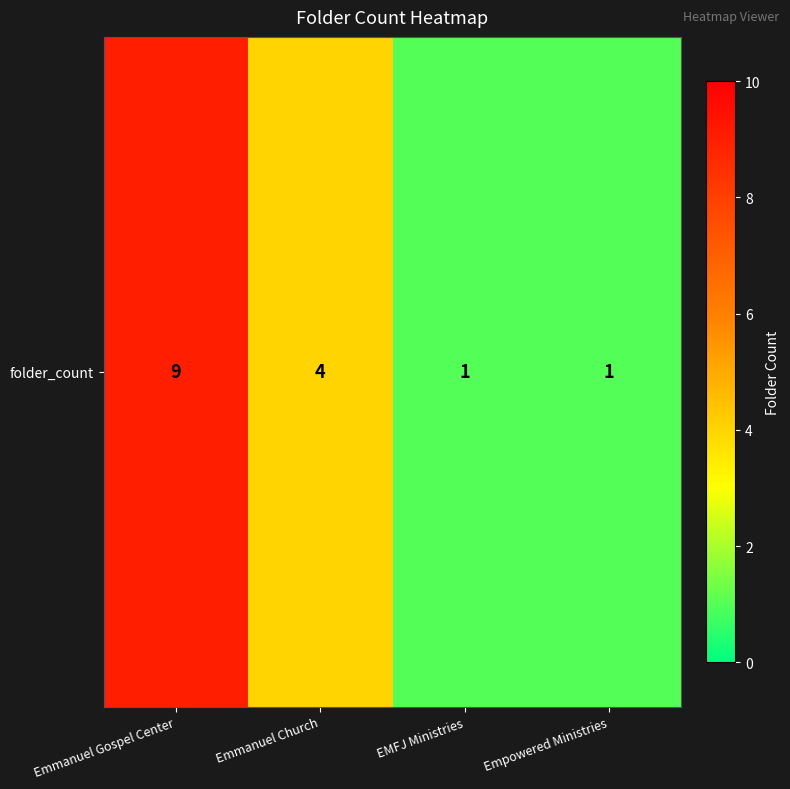

What is the difference between the maximum and minimum values?

8